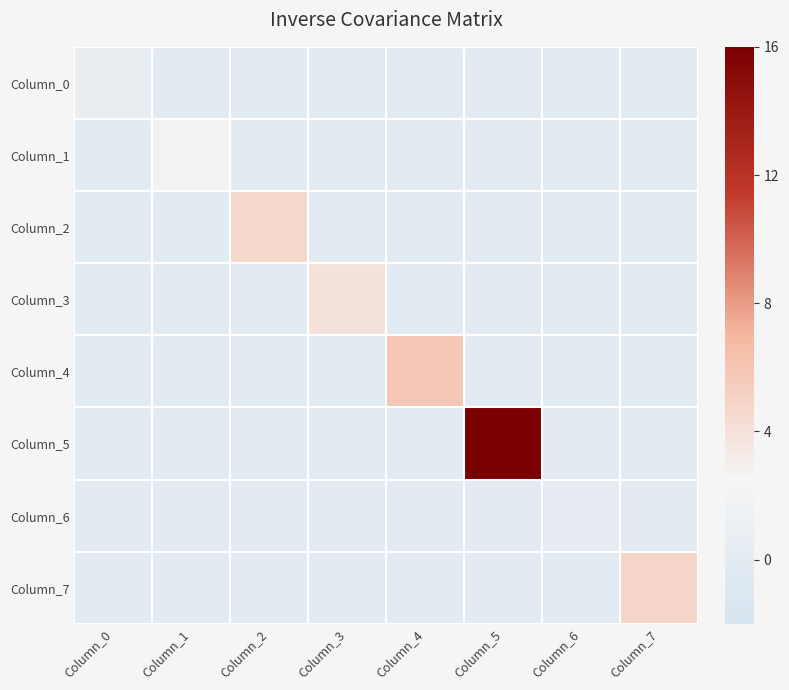

Which series has the largest total across all categories?

Column_5